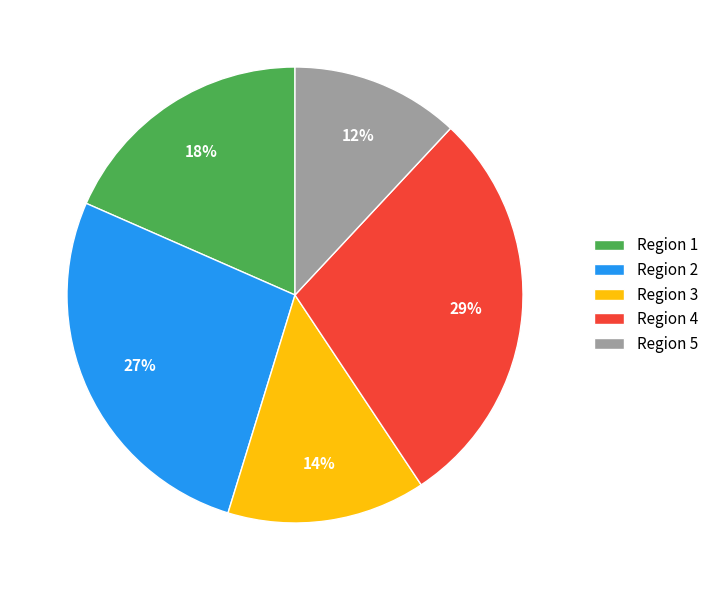

Is there any slice that represents more than half of the pie?

No